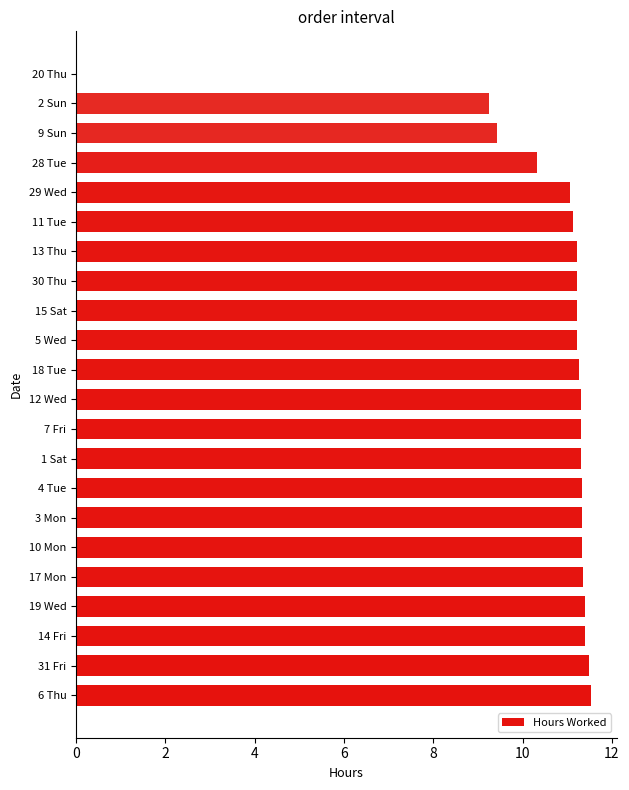

Where is the data nearest to the value 5?

2 Sun